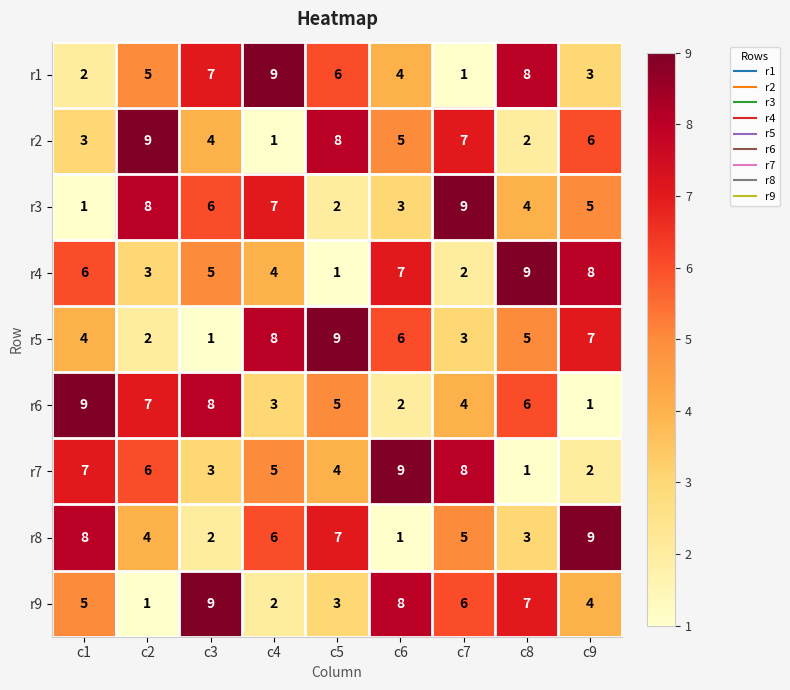

How many values in the r6 series are below 5?

4